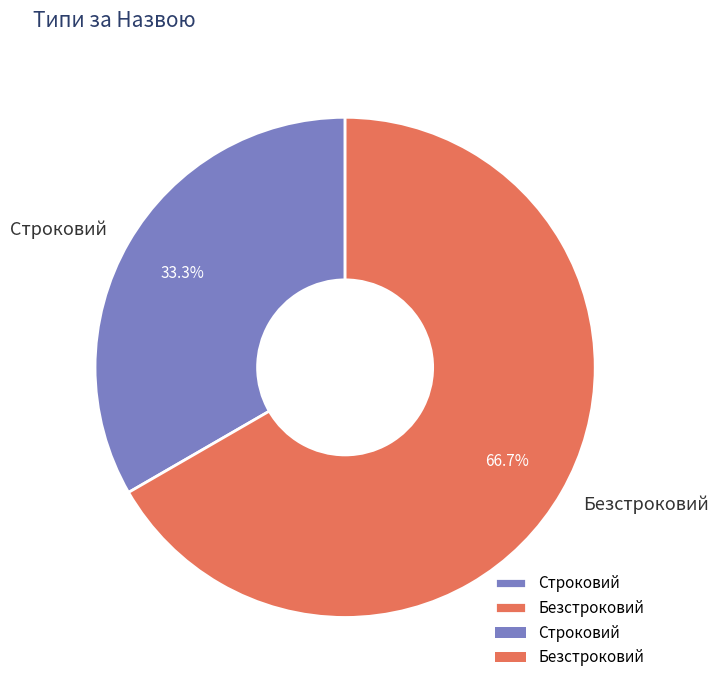

How many slices are in this pie chart?

2